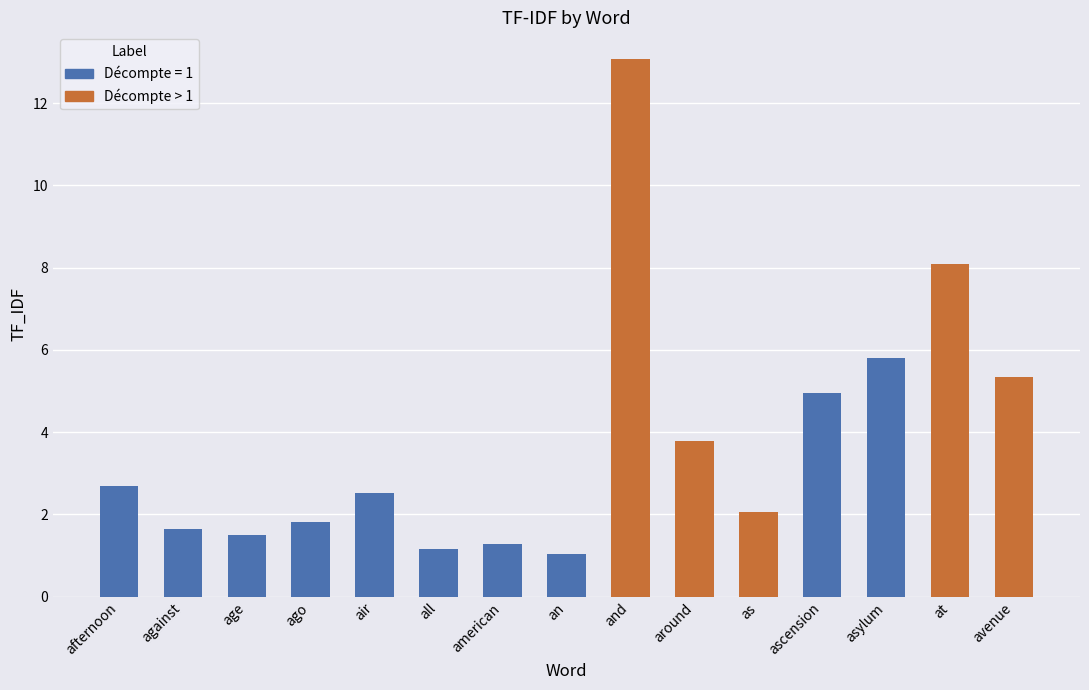

Which category has the lowest value across all series?

an